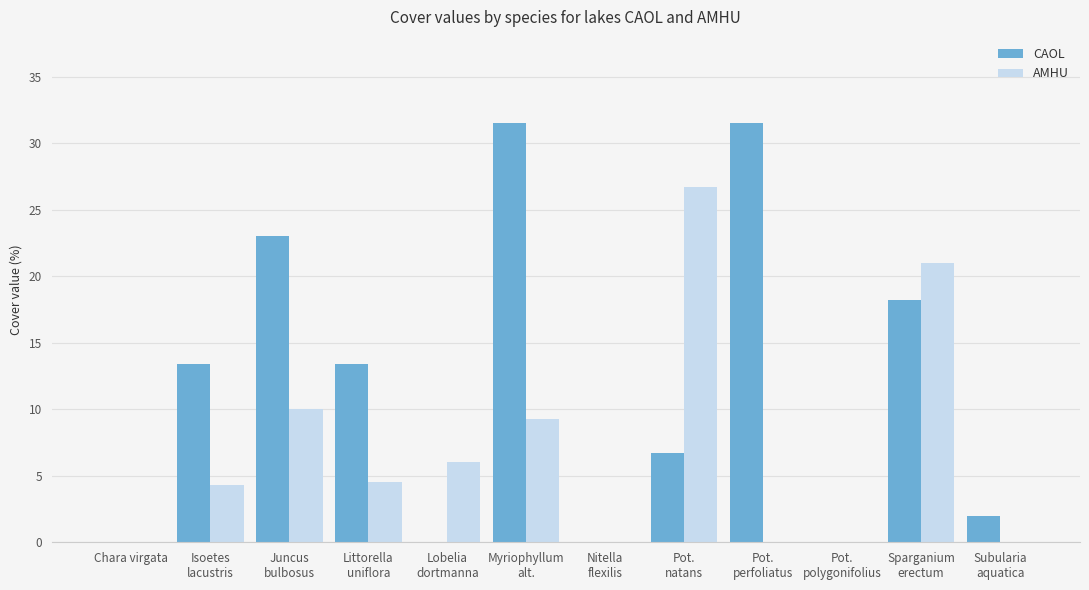

Read the CAOL value at Isoetes
lacustris.

13.4